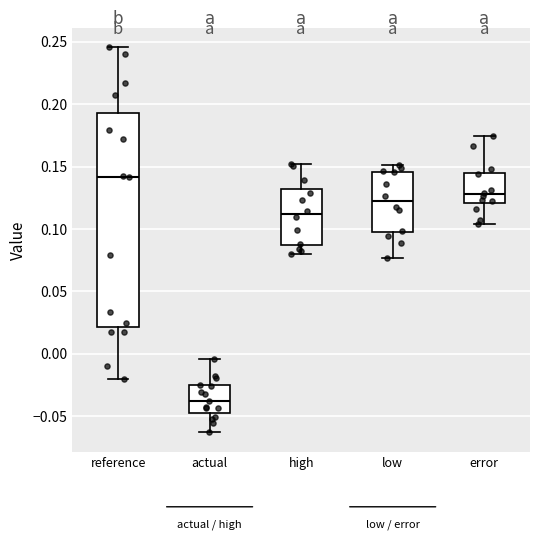

Which box is the tallest, from its lower edge to its upper edge?

reference